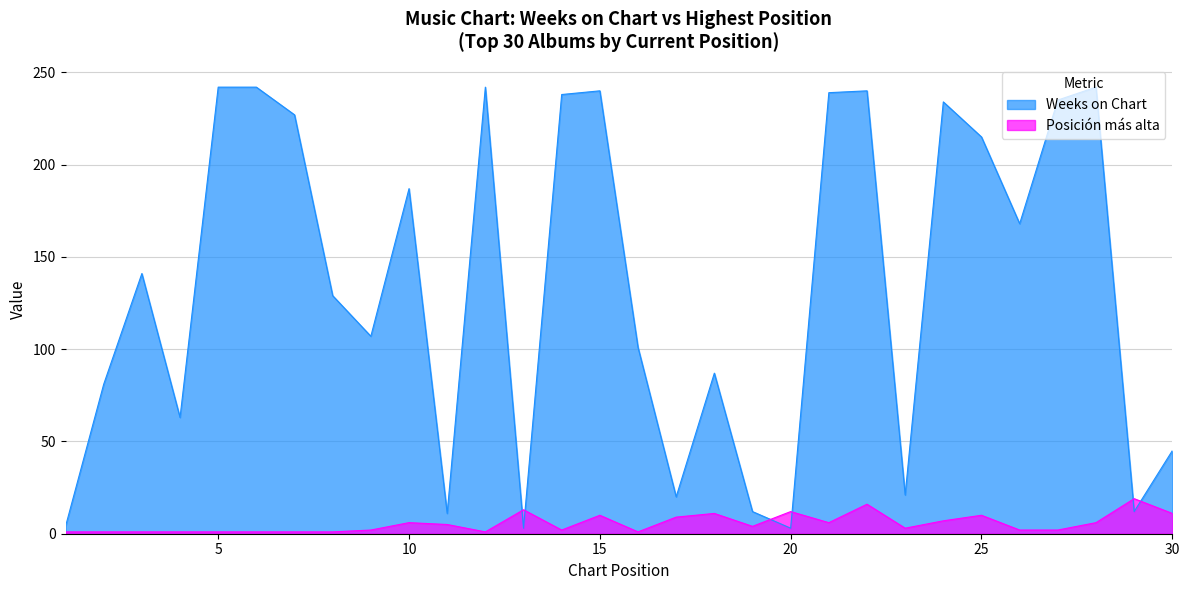

What is the maximum value for Weeks on Chart?

242